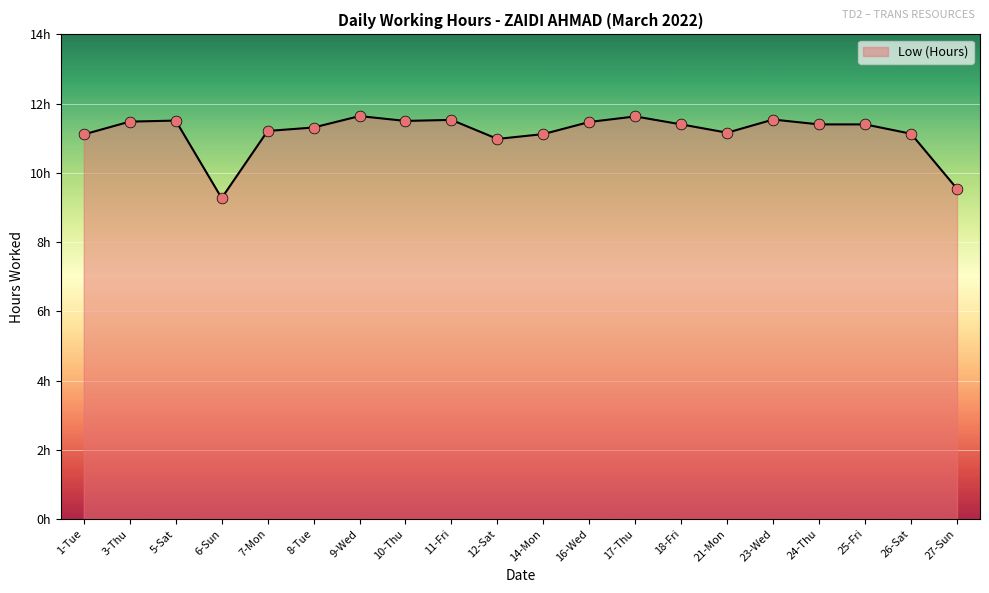

What is the change in value from 14-Mon to 24-Thu?

+0.3